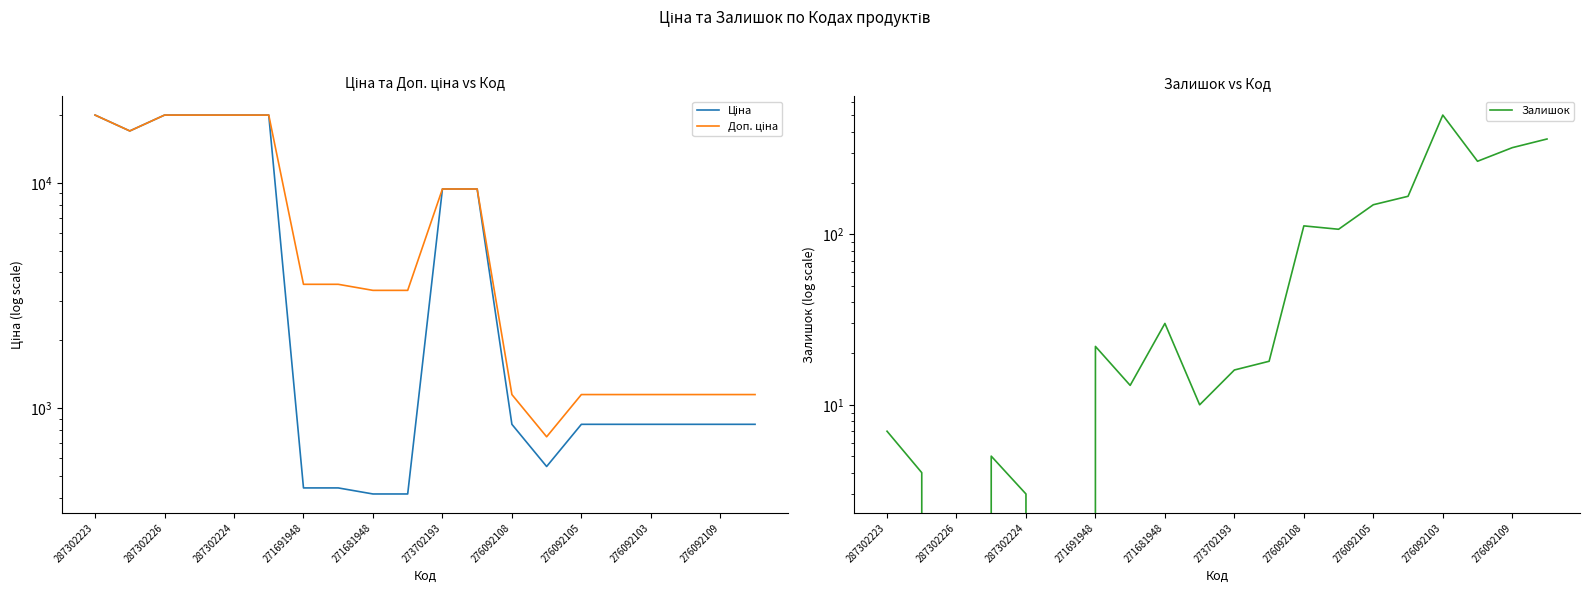

What is the difference between the Ціна values at 19 and 276092109?

431.9